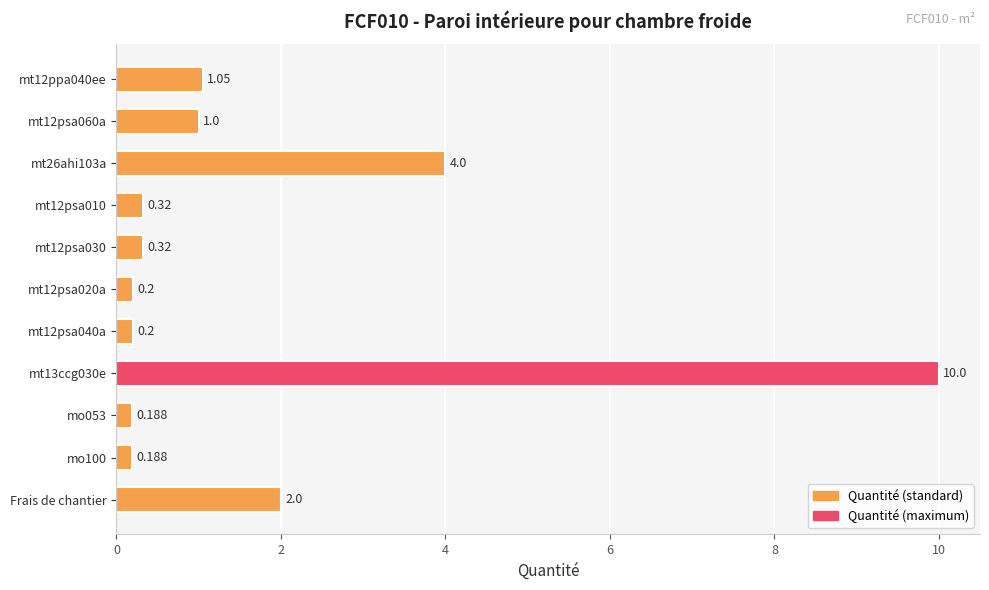

What is the sum of all values?

19.5